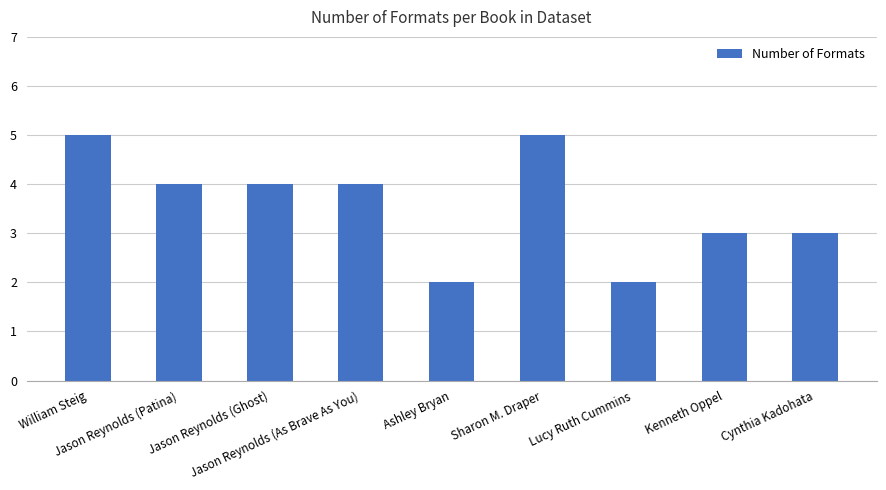

Reading right to left, extract all data points from this chart.

3	3	2	5	2	4	4	4	5